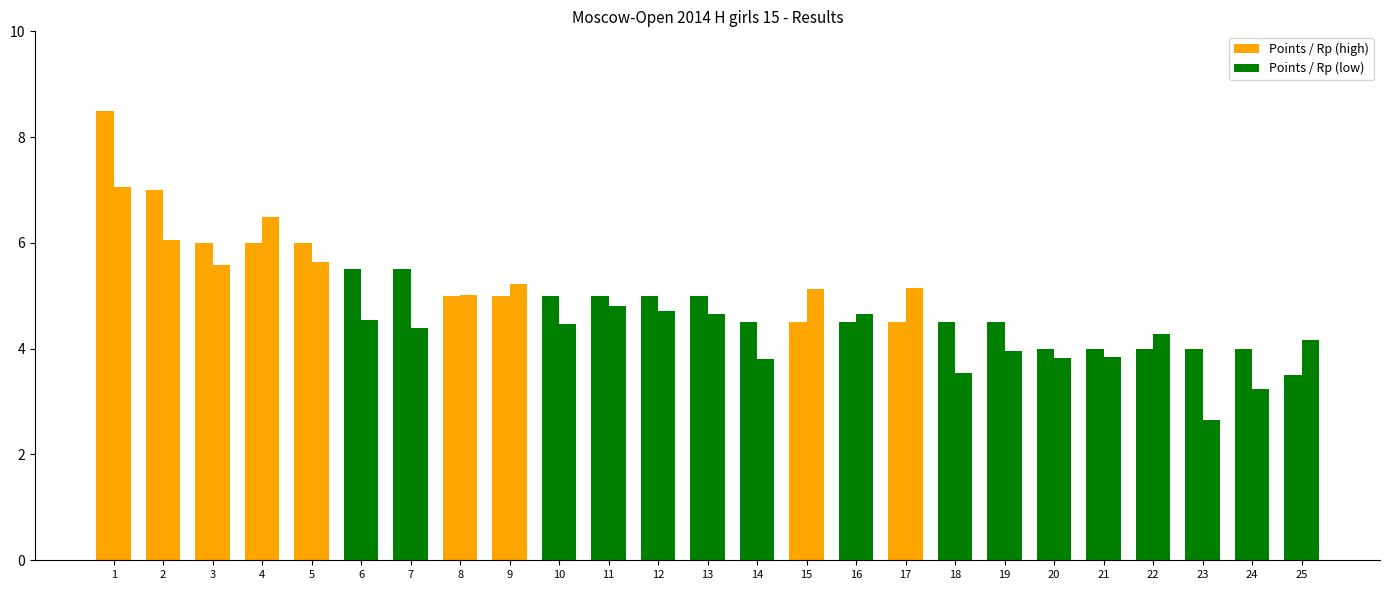

How many series are shown in this chart?

2